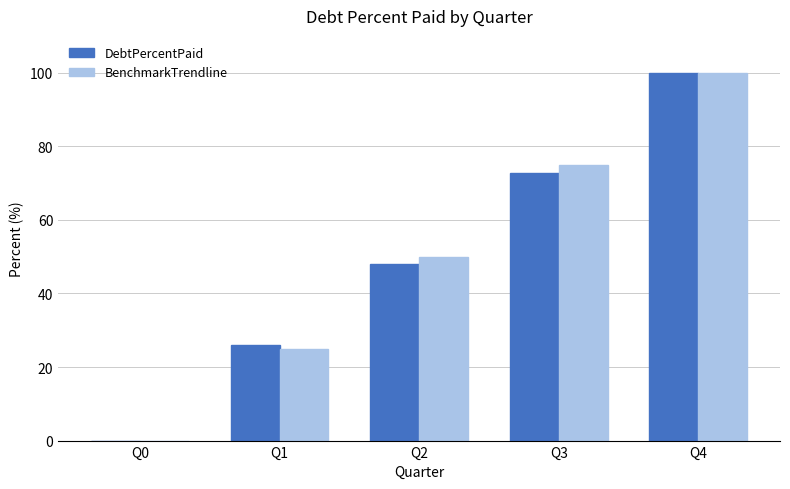

What is the total value across all series at Q1?

50.9